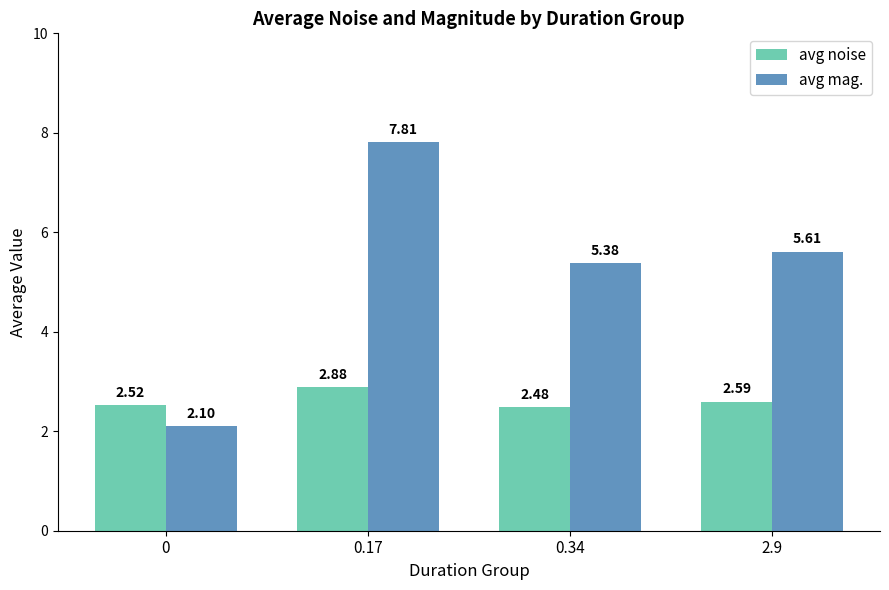

What is the label of the 3rd bar from the right?

0.17